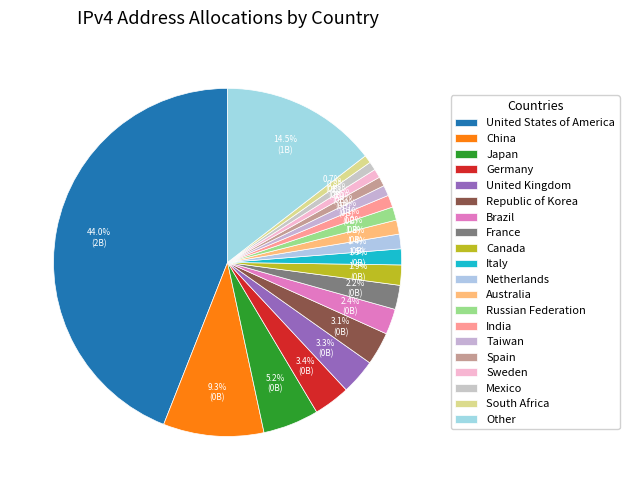

Count the number of slices in the pie.

20